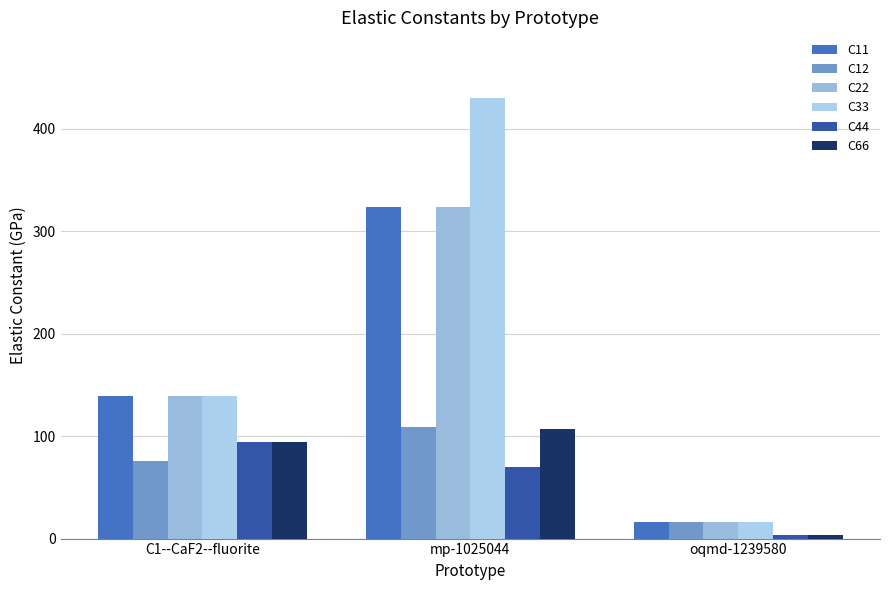

True or false: C22 has a value of 139.2 at C1--CaF2--fluorite.

True